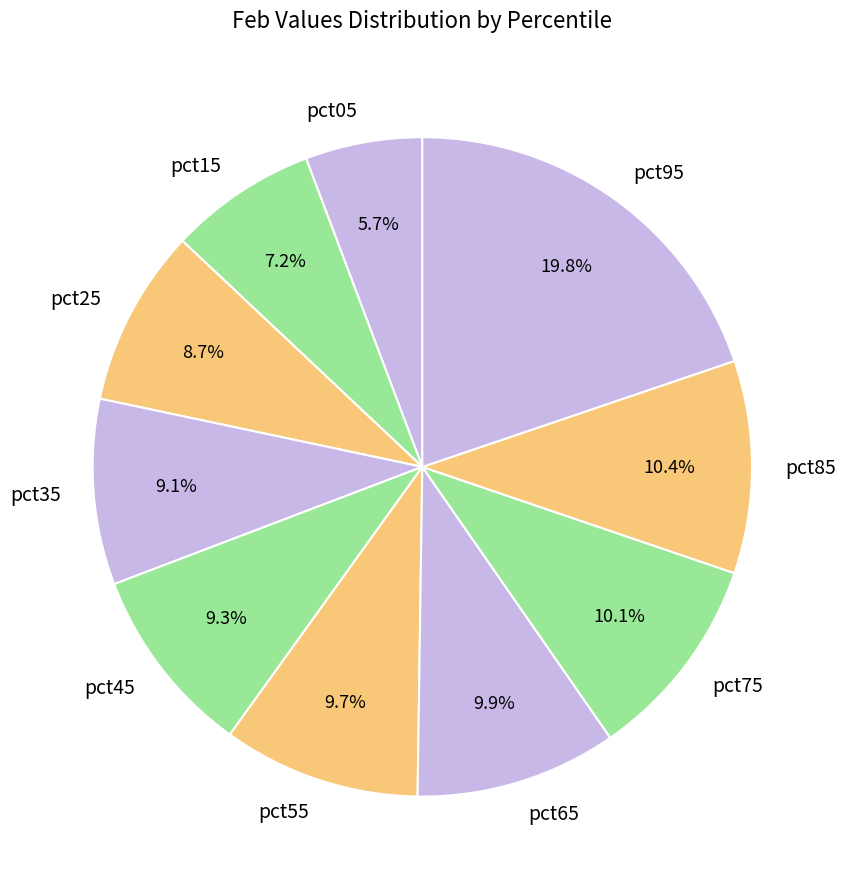

Do pct85 and pct95 together represent more than half of the pie?

No